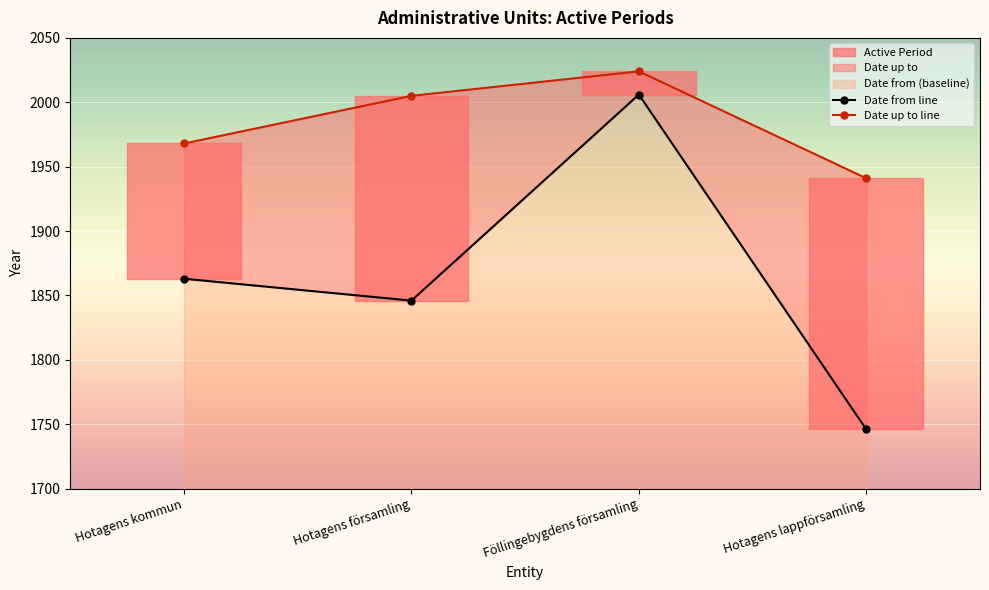

Between Hotagens kommun and Hotagens lappförsamling, which series saw the biggest shift?

Date from line